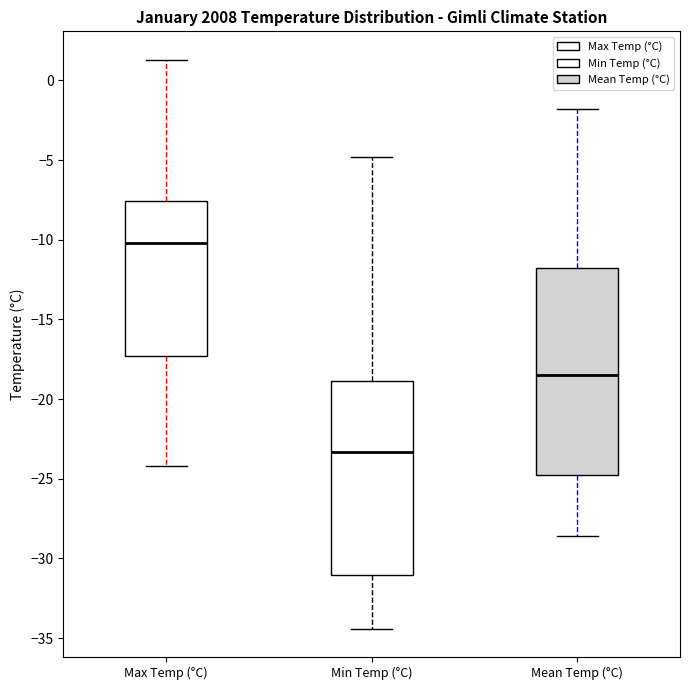

Which box's median line is the highest?

Max Temp (°C)